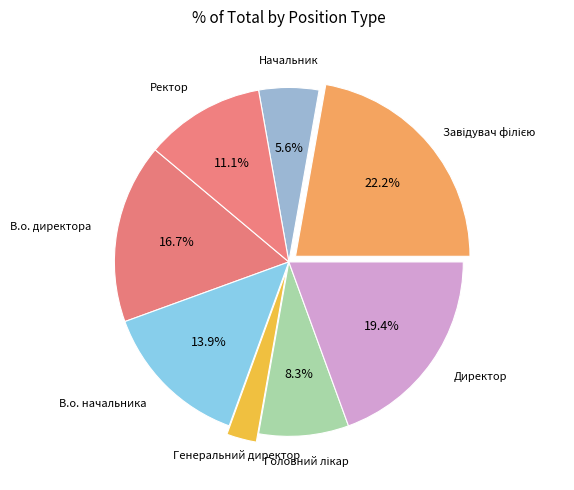

How many slices are in this pie chart?

8